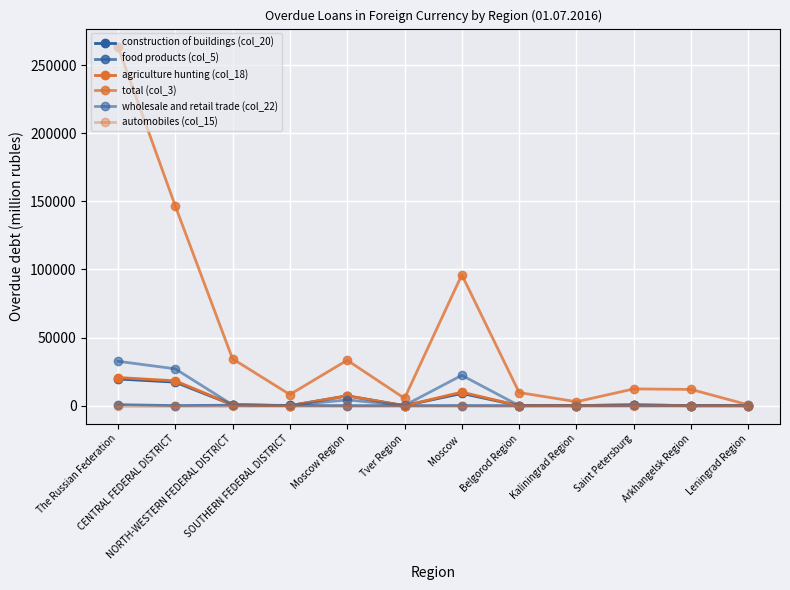

How many intersections are there between construction of buildings (col_20) and food products (col_5)?

2